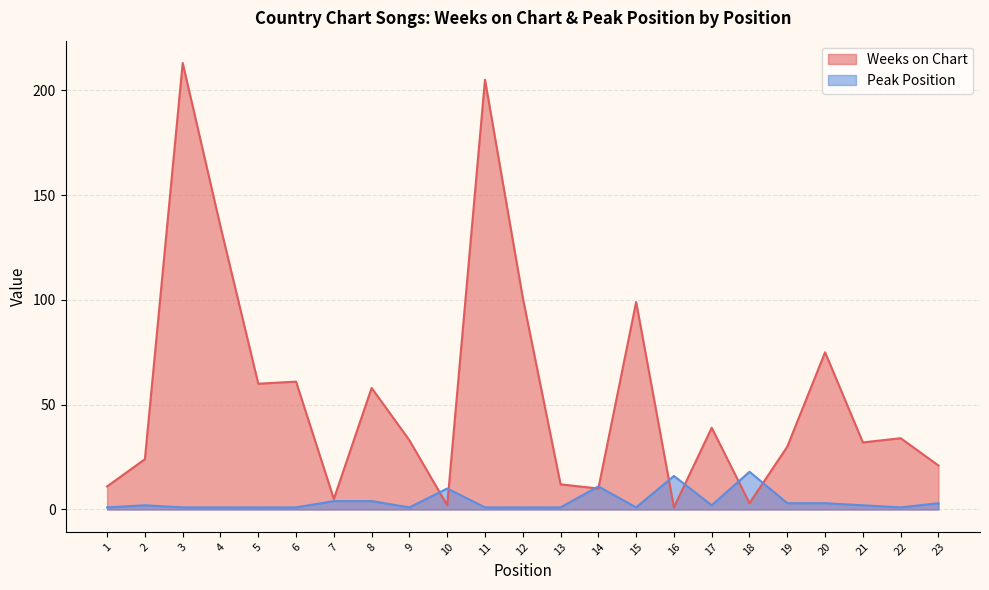

What is the lowest value of the Peak Position series?

1